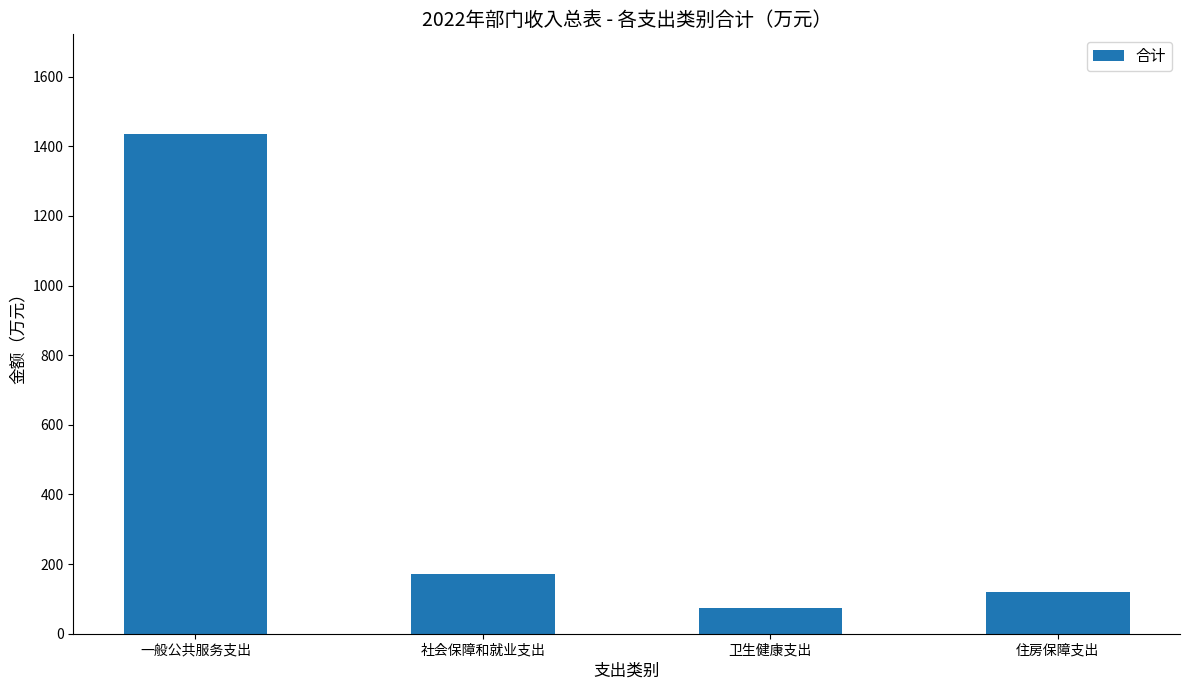

What is the difference between the maximum and minimum values?

1361.8